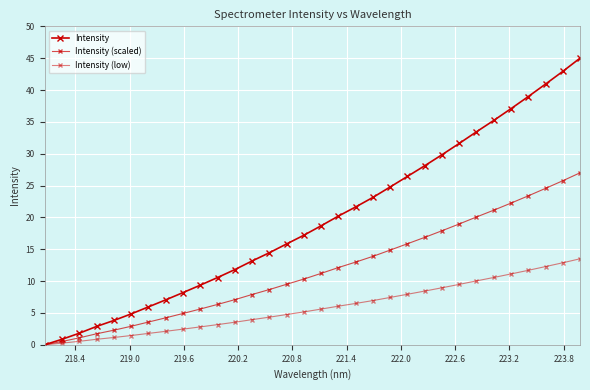

Reading left to right, what are all the values shown in this chart?

Intensity: 0.0	0.9	1.8	2.9	3.8	4.8	5.9	7.0	8.2	9.4	10.6	11.8	13.2	14.5	15.8	17.2	18.7	20.2	21.6	23.1	24.8	26.4	28.1	29.8	31.6	33.4	35.2	37.1	39.0	40.9	42.9	45.0
Intensity (scaled): 0.0	0.5	1.1	1.7	2.3	2.9	3.6	4.2	4.9	5.6	6.3	7.1	7.9	8.7	9.5	10.3	11.2	12.1	13.0	13.9	14.9	15.9	16.9	17.9	19.0	20.1	21.1	22.2	23.4	24.6	25.8	27.0
Intensity (low): 0.0	0.3	0.5	0.9	1.1	1.5	1.8	2.1	2.5	2.8	3.2	3.5	3.9	4.3	4.7	5.2	5.6	6.1	6.5	6.9	7.4	7.9	8.4	9.0	9.5	10.0	10.6	11.1	11.7	12.3	12.9	13.5